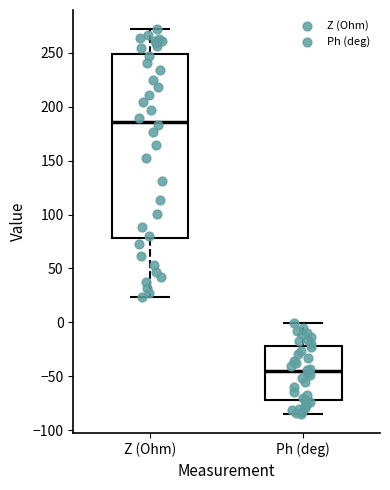

Which box is the tallest, from its lower edge to its upper edge?

Z (Ohm)